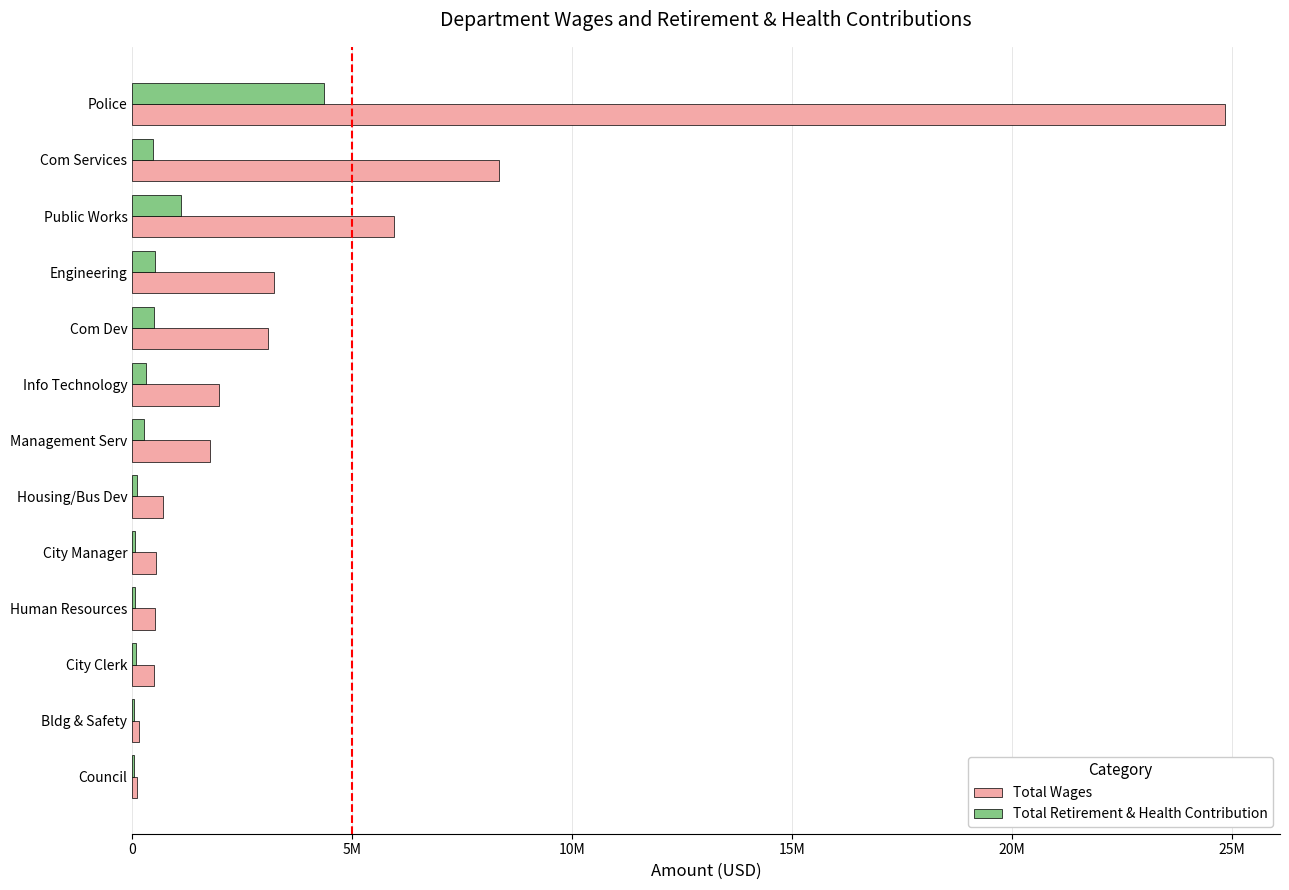

What are all the series names shown in the legend?

Total Wages, Total Retirement & Health Contribution